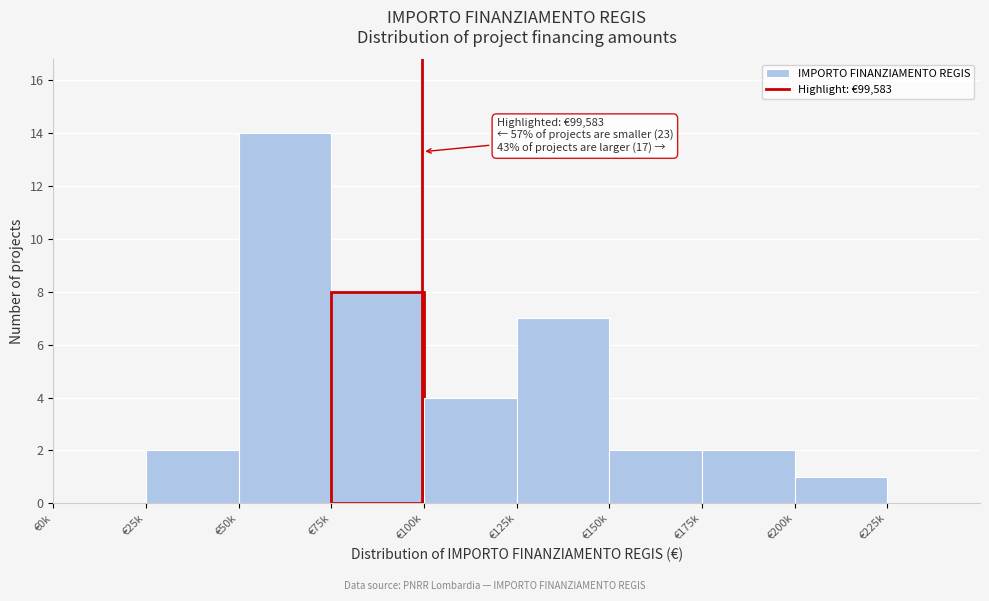

Reading right to left, list all the values displayed in this chart.

€225k=0	€200k=1	€175k=2	€150k=2	€125k=7	€100k=4	€75k=8	€50k=14	€25k=2	€0k=0